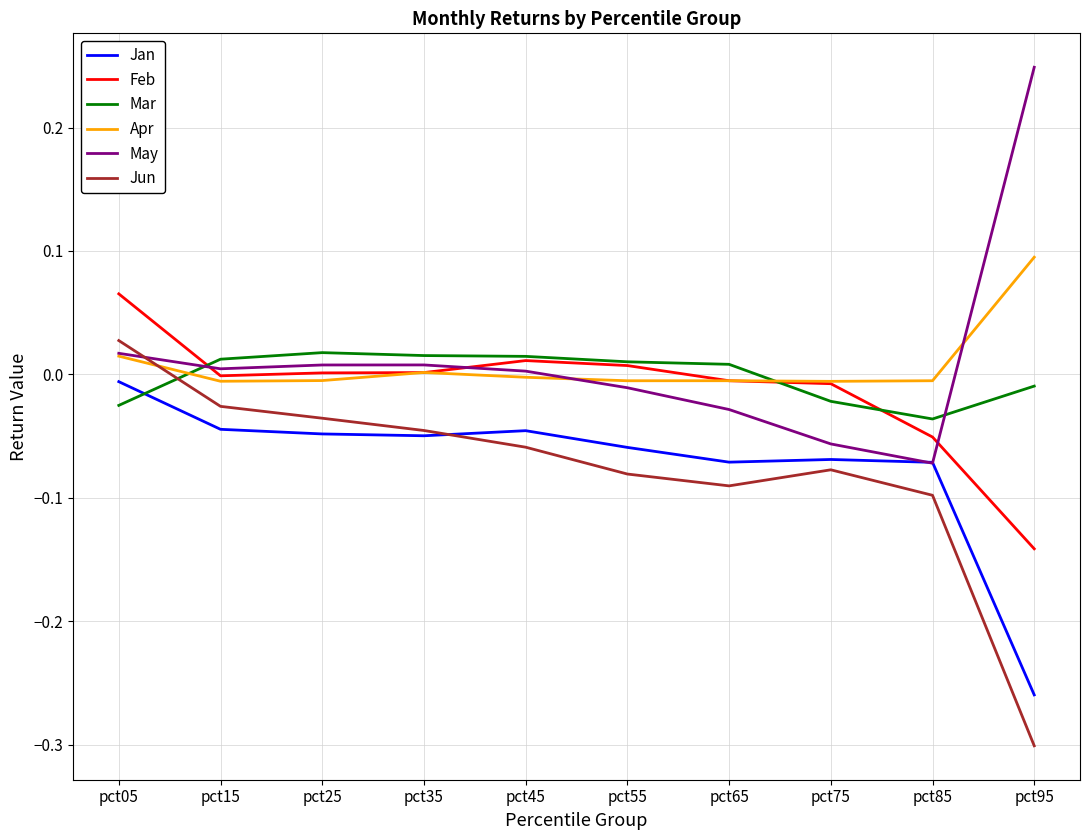

Rank the series by their maximum value, from lowest to highest.

Jan, Mar, Jun, Feb, Apr, May